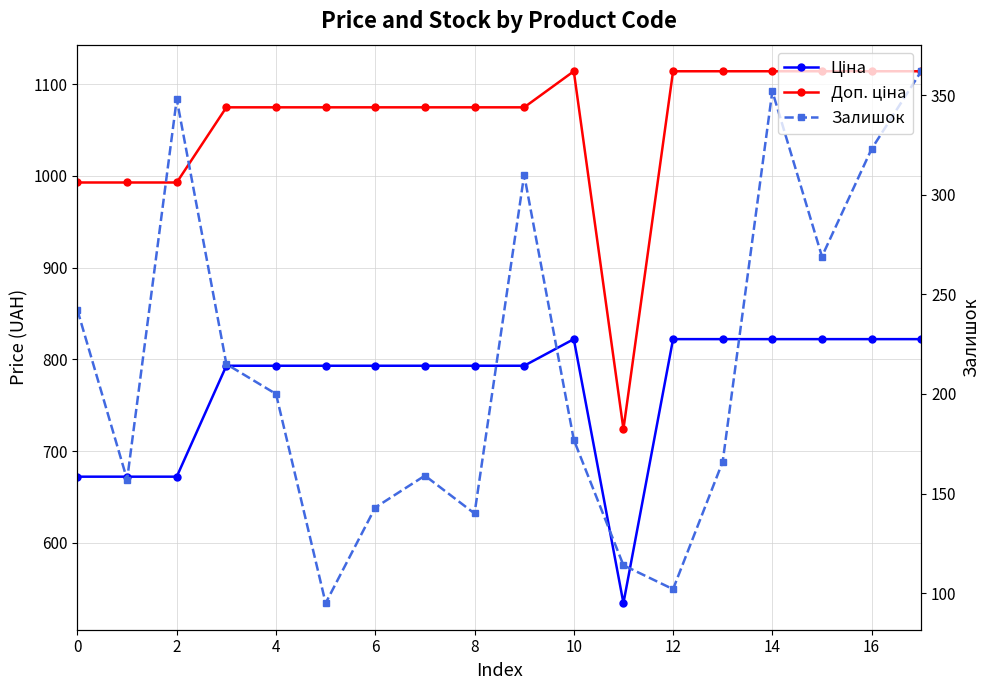

How many data points in Ціна are less than 793?

4